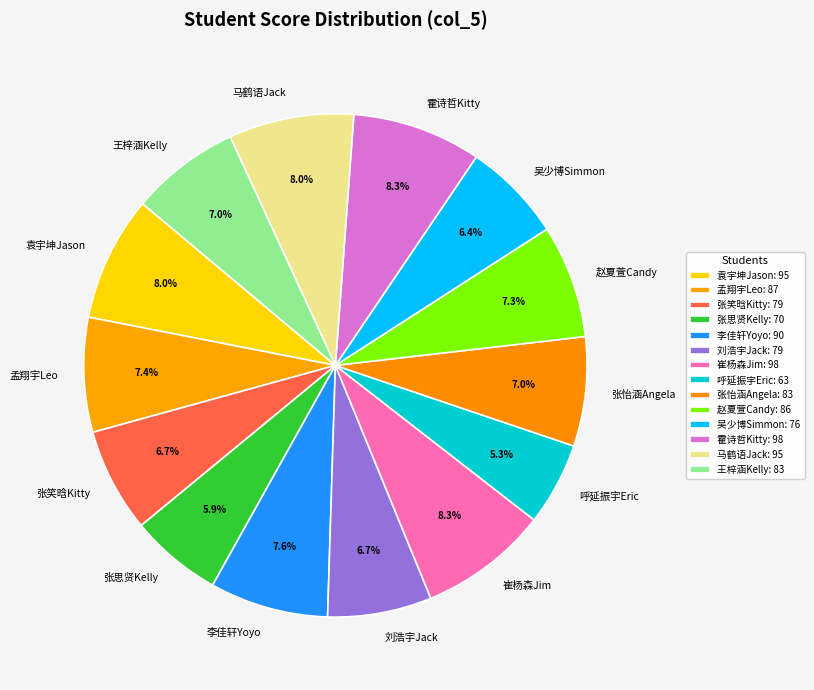

To the nearest percent, what is the difference between the largest and smallest slice percentages?

3%